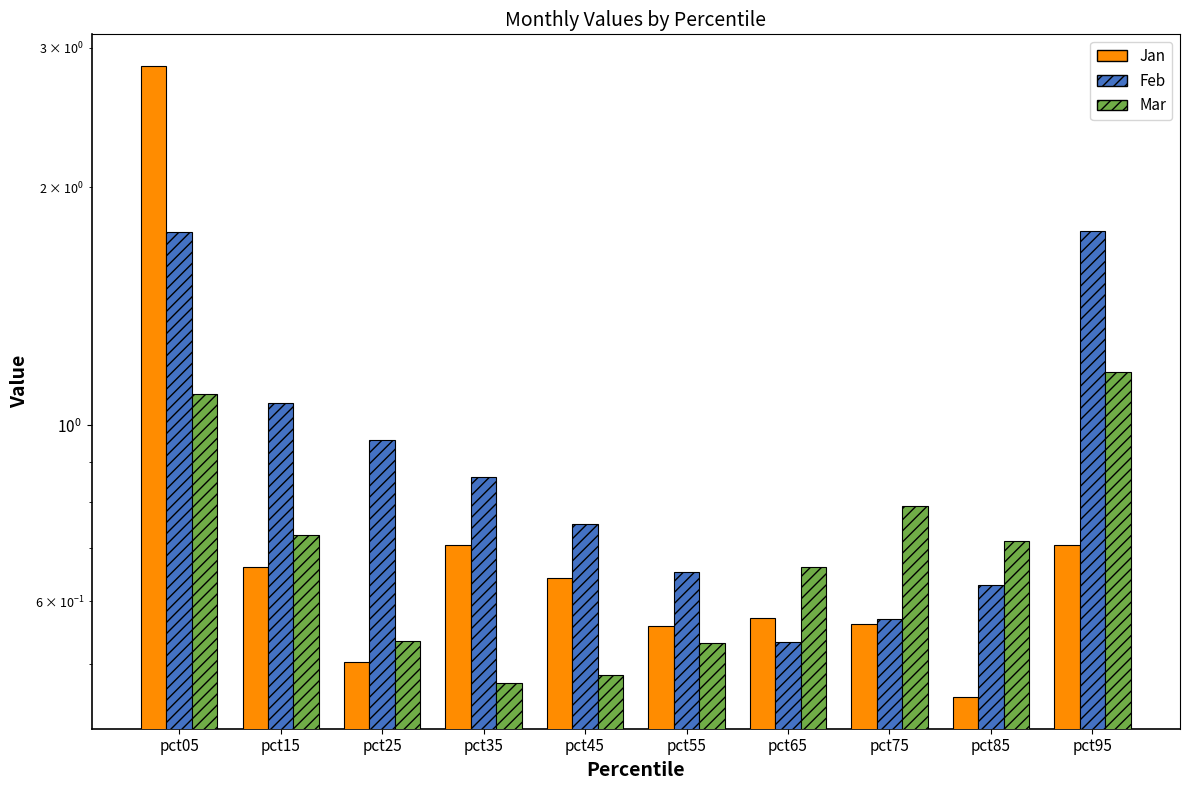

What is the greatest value displayed?

2.8